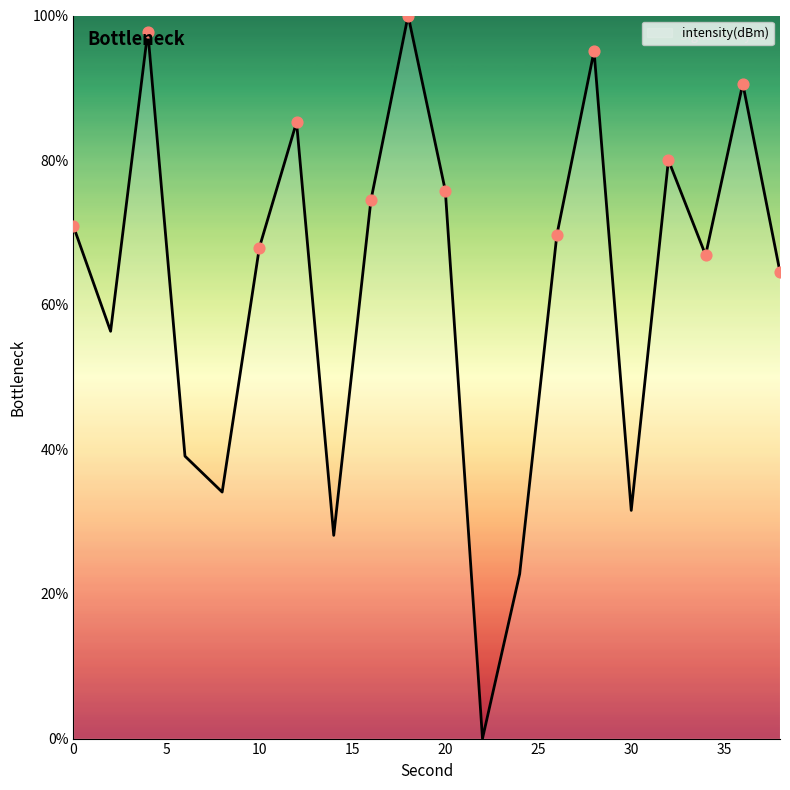

What is the greatest value displayed?

100.0